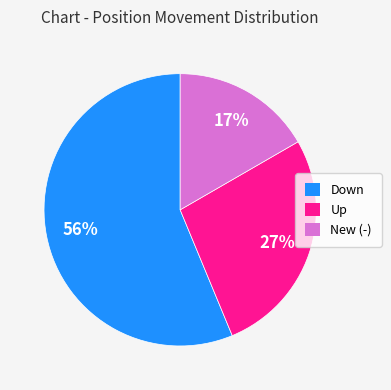

How many slices are in this pie chart?

3